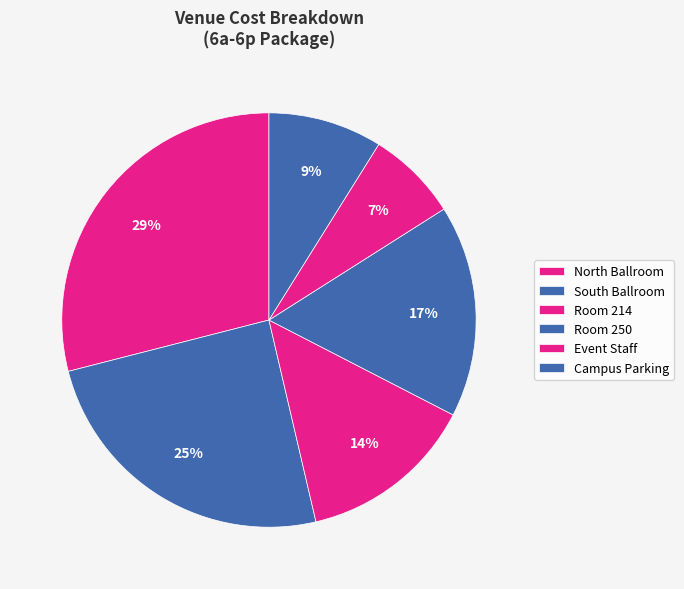

How many slices are in this pie chart?

6